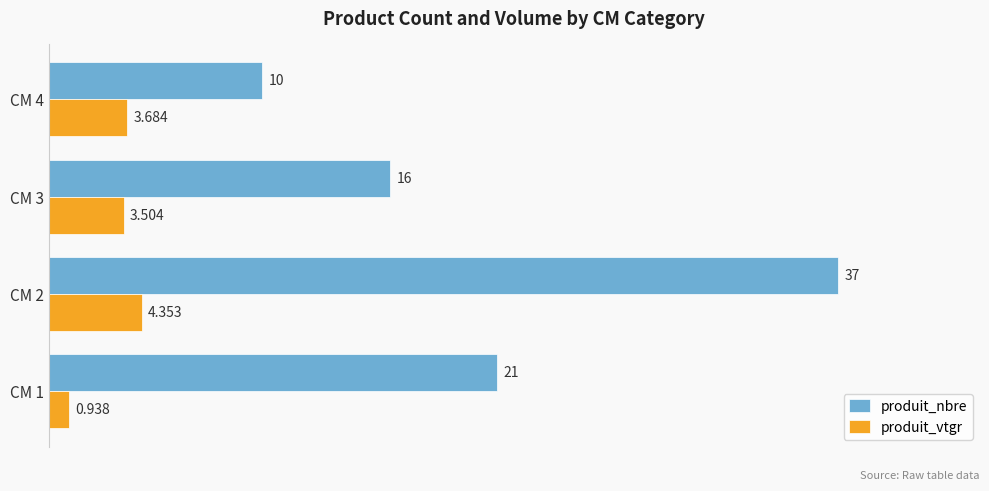

Which series has the widest spread of values?

produit_nbre